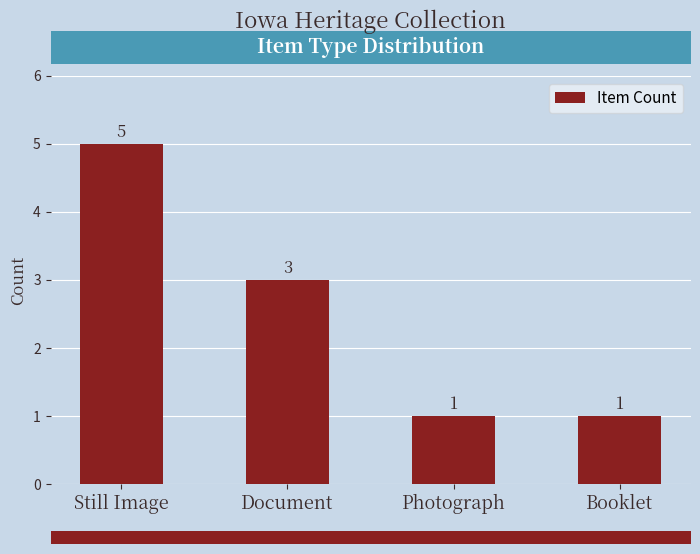

Reading left to right, what are all the values shown in this chart?

Still Image=5	Document=3	Photograph=1	Booklet=1